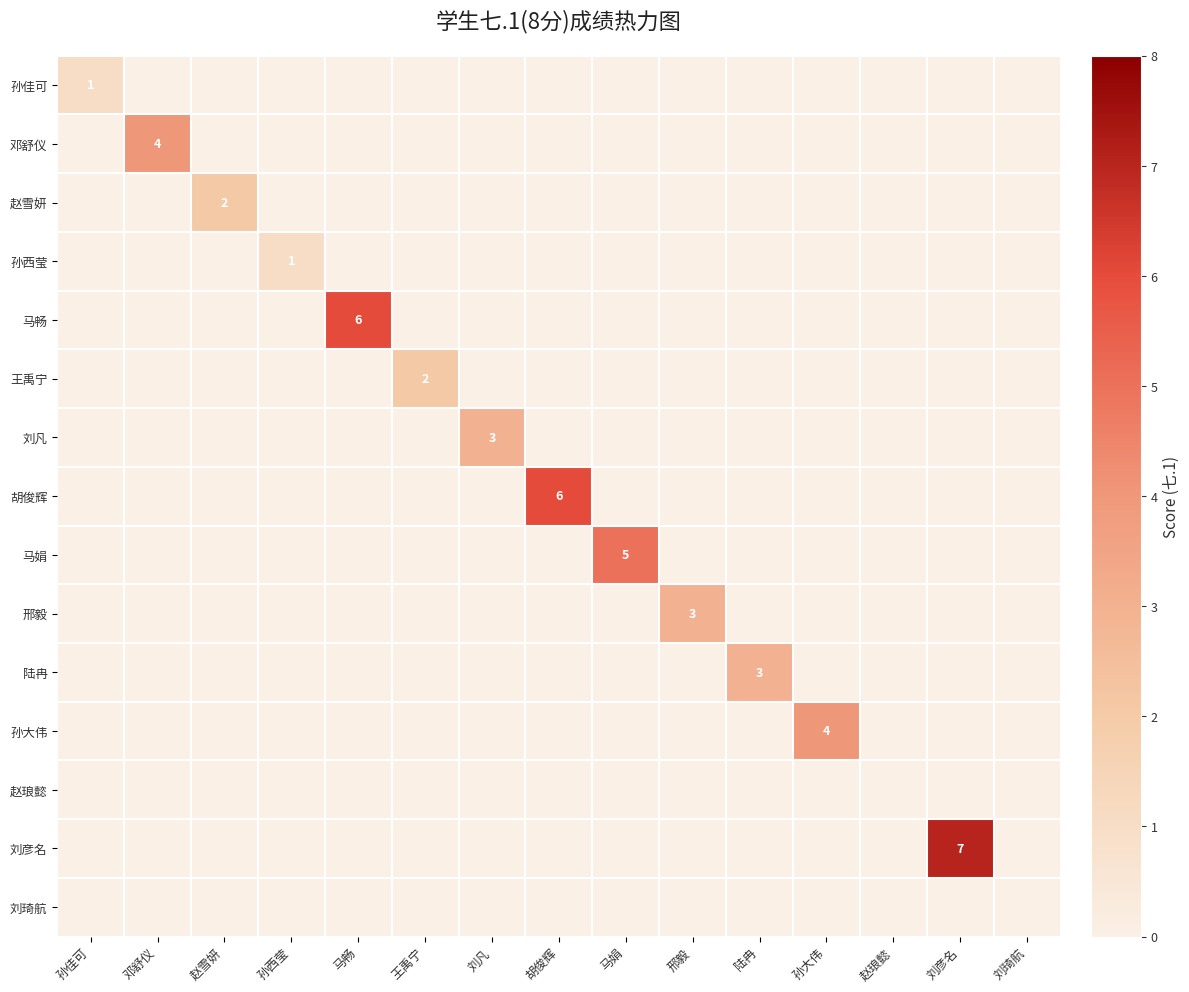

At which label is 王禹宁 closest to 1?

孙佳可